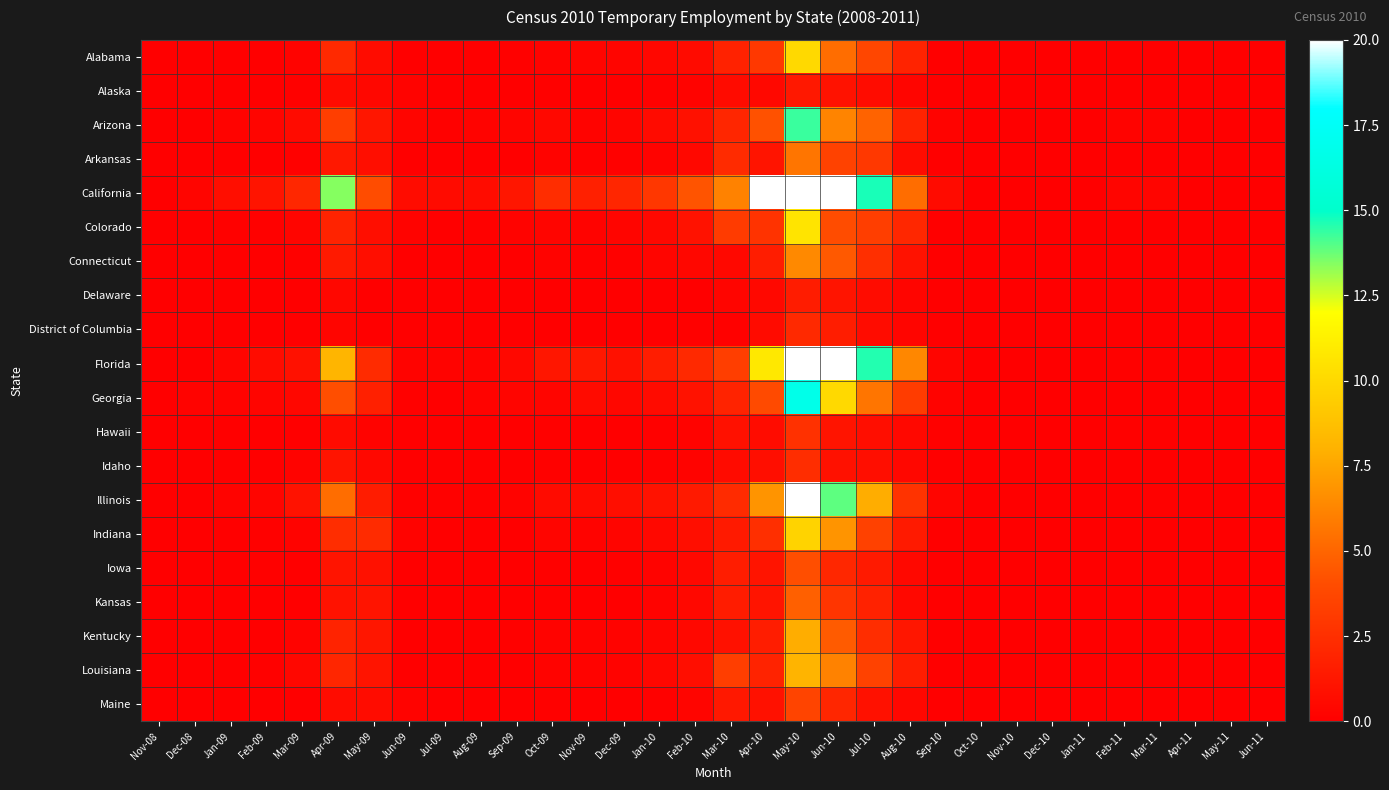

Reading right to left, transcribe all the data shown in this chart.

Alabama: Jun-11=0.0	May-11=0.0	Apr-11=0.0	Mar-11=0.0	Feb-11=0.0	Jan-11=0.0	Dec-10=0.0	Nov-10=0.0	Oct-10=0.0	Sep-10=0.0	Aug-10=1.9	Jul-10=3.7	Jun-10=5.3	May-10=10.0	Apr-10=3.0	Mar-10=1.8	Feb-10=0.6	Jan-10=0.4	Dec-09=0.3	Nov-09=0.3	Oct-09=0.2	Sep-09=0.1	Aug-09=0.0	Jul-09=0.0	Jun-09=0.0	May-09=0.7	Apr-09=2.2	Mar-09=0.2	Feb-09=0.0	Jan-09=0.0	Dec-08=0.0	Nov-08=0.0
Alaska: Jun-11=0.0	May-11=0.0	Apr-11=0.0	Mar-11=0.0	Feb-11=0.0	Jan-11=0.0	Dec-10=0.0	Nov-10=0.0	Oct-10=0.0	Sep-10=0.0	Aug-10=0.3	Jul-10=0.7	Jun-10=1.0	May-10=1.3	Apr-10=0.5	Mar-10=0.6	Feb-10=0.2	Jan-10=0.1	Dec-09=0.0	Nov-09=0.0	Oct-09=0.1	Sep-09=0.0	Aug-09=0.0	Jul-09=0.0	Jun-09=0.2	May-09=0.4	Apr-09=0.6	Mar-09=0.1	Feb-09=0.0	Jan-09=0.0	Dec-08=0.0	Nov-08=0.0
Arizona: Jun-11=0.0	May-11=0.0	Apr-11=0.0	Mar-11=0.2	Feb-11=0.2	Jan-11=0.0	Dec-10=0.0	Nov-10=0.0	Oct-10=0.0	Sep-10=0.2	Aug-10=1.9	Jul-10=4.9	Jun-10=6.2	May-10=14.3	Apr-10=4.2	Mar-10=2.0	Feb-10=0.9	Jan-10=0.6	Dec-09=0.3	Nov-09=0.2	Oct-09=0.5	Sep-09=0.3	Aug-09=0.2	Jul-09=0.1	Jun-09=0.3	May-09=1.2	Apr-09=3.3	Mar-09=0.6	Feb-09=0.3	Jan-09=0.2	Dec-08=0.0	Nov-08=0.0
Arkansas: Jun-11=0.0	May-11=0.0	Apr-11=0.0	Mar-11=0.0	Feb-11=0.0	Jan-11=0.0	Dec-10=0.0	Nov-10=0.0	Oct-10=0.0	Sep-10=0.0	Aug-10=0.7	Jul-10=3.0	Jun-10=3.5	May-10=5.6	Apr-10=1.1	Mar-10=2.3	Feb-10=0.5	Jan-10=0.2	Dec-09=0.1	Nov-09=0.1	Oct-09=0.2	Sep-09=0.0	Aug-09=0.0	Jul-09=0.0	Jun-09=0.0	May-09=0.8	Apr-09=1.3	Mar-09=0.1	Feb-09=0.0	Jan-09=0.0	Dec-08=0.0	Nov-08=0.0
California: Jun-11=0.0	May-11=0.0	Apr-11=0.0	Mar-11=0.3	Feb-11=0.3	Jan-11=0.0	Dec-10=0.0	Nov-10=0.0	Oct-10=0.0	Sep-10=0.6	Aug-10=5.3	Jul-10=14.7	Jun-10=33.5	May-10=58.3	Apr-10=21.3	Mar-10=6.1	Feb-10=4.3	Jan-10=2.9	Dec-09=2.0	Nov-09=1.7	Oct-09=2.4	Sep-09=1.2	Aug-09=0.7	Jul-09=0.6	Jun-09=0.7	May-09=4.0	Apr-09=13.4	Mar-09=2.1	Feb-09=1.1	Jan-09=0.8	Dec-08=0.3	Nov-08=0.0
Colorado: Jun-11=0.0	May-11=0.0	Apr-11=0.0	Mar-11=0.0	Feb-11=0.0	Jan-11=0.0	Dec-10=0.0	Nov-10=0.0	Oct-10=0.0	Sep-10=0.0	Aug-10=2.1	Jul-10=3.3	Jun-10=4.0	May-10=10.6	Apr-10=2.7	Mar-10=3.1	Feb-10=1.0	Jan-10=0.5	Dec-09=0.3	Nov-09=0.2	Oct-09=0.3	Sep-09=0.2	Aug-09=0.1	Jul-09=0.0	Jun-09=0.2	May-09=0.8	Apr-09=1.9	Mar-09=0.3	Feb-09=0.1	Jan-09=0.1	Dec-08=0.0	Nov-08=0.0
Connecticut: Jun-11=0.0	May-11=0.0	Apr-11=0.0	Mar-11=0.0	Feb-11=0.0	Jan-11=0.0	Dec-10=0.0	Nov-10=0.0	Oct-10=0.0	Sep-10=0.0	Aug-10=1.0	Jul-10=2.5	Jun-10=4.5	May-10=6.4	Apr-10=1.6	Mar-10=0.5	Feb-10=0.4	Jan-10=0.3	Dec-09=0.1	Nov-09=0.1	Oct-09=0.2	Sep-09=0.0	Aug-09=0.0	Jul-09=0.0	Jun-09=0.0	May-09=0.8	Apr-09=1.4	Mar-09=0.1	Feb-09=0.0	Jan-09=0.0	Dec-08=0.0	Nov-08=0.0
Delaware: Jun-11=0.0	May-11=0.0	Apr-11=0.0	Mar-11=0.0	Feb-11=0.0	Jan-11=0.0	Dec-10=0.0	Nov-10=0.0	Oct-10=0.0	Sep-10=0.0	Aug-10=0.3	Jul-10=0.7	Jun-10=1.1	May-10=1.5	Apr-10=0.5	Mar-10=0.3	Feb-10=0.0	Jan-10=0.0	Dec-09=0.0	Nov-09=0.0	Oct-09=0.0	Sep-09=0.0	Aug-09=0.0	Jul-09=0.0	Jun-09=0.0	May-09=0.0	Apr-09=0.4	Mar-09=0.0	Feb-09=0.0	Jan-09=0.0	Dec-08=0.0	Nov-08=0.0
District of Columbia: Jun-11=0.0	May-11=0.0	Apr-11=0.0	Mar-11=0.0	Feb-11=0.0	Jan-11=0.0	Dec-10=0.0	Nov-10=0.0	Oct-10=0.0	Sep-10=0.0	Aug-10=0.3	Jul-10=0.7	Jun-10=1.6	May-10=2.2	Apr-10=0.6	Mar-10=0.1	Feb-10=0.1	Jan-10=0.0	Dec-09=0.0	Nov-09=0.0	Oct-09=0.0	Sep-09=0.0	Aug-09=0.0	Jul-09=0.0	Jun-09=0.0	May-09=0.0	Apr-09=0.3	Mar-09=0.0	Feb-09=0.0	Jan-09=0.0	Dec-08=0.0	Nov-08=0.0
Florida: Jun-11=0.0	May-11=0.0	Apr-11=0.0	Mar-11=0.1	Feb-11=0.1	Jan-11=0.0	Dec-10=0.0	Nov-10=0.0	Oct-10=0.0	Sep-10=0.3	Aug-10=6.3	Jul-10=14.6	Jun-10=22.7	May-10=43.0	Apr-10=10.8	Mar-10=3.3	Feb-10=2.2	Jan-10=1.6	Dec-09=0.9	Nov-09=1.3	Oct-09=1.2	Sep-09=0.5	Aug-09=0.2	Jul-09=0.2	Jun-09=0.2	May-09=2.3	Apr-09=8.2	Mar-09=0.9	Feb-09=0.7	Jan-09=0.3	Dec-08=0.0	Nov-08=0.0
Georgia: Jun-11=0.0	May-11=0.0	Apr-11=0.0	Mar-11=0.0	Feb-11=0.0	Jan-11=0.0	Dec-10=0.0	Nov-10=0.0	Oct-10=0.0	Sep-10=0.2	Aug-10=3.2	Jul-10=5.6	Jun-10=10.0	May-10=16.7	Apr-10=3.9	Mar-10=1.9	Feb-10=1.0	Jan-10=0.6	Dec-09=0.4	Nov-09=0.6	Oct-09=0.3	Sep-09=0.3	Aug-09=0.2	Jul-09=0.0	Jun-09=0.1	May-09=1.7	Apr-09=4.1	Mar-09=0.4	Feb-09=0.3	Jan-09=0.2	Dec-08=0.2	Nov-08=0.0
Hawaii: Jun-11=0.0	May-11=0.0	Apr-11=0.0	Mar-11=0.1	Feb-11=0.1	Jan-11=0.0	Dec-10=0.0	Nov-10=0.0	Oct-10=0.0	Sep-10=0.1	Aug-10=0.5	Jul-10=0.8	Jun-10=1.1	May-10=2.6	Apr-10=0.7	Mar-10=0.9	Feb-10=0.2	Jan-10=0.1	Dec-09=0.0	Nov-09=0.0	Oct-09=0.1	Sep-09=0.0	Aug-09=0.0	Jul-09=0.0	Jun-09=0.0	May-09=0.2	Apr-09=0.6	Mar-09=0.0	Feb-09=0.0	Jan-09=0.0	Dec-08=0.0	Nov-08=0.0
Idaho: Jun-11=0.0	May-11=0.0	Apr-11=0.0	Mar-11=0.0	Feb-11=0.0	Jan-11=0.0	Dec-10=0.0	Nov-10=0.0	Oct-10=0.0	Sep-10=0.0	Aug-10=0.4	Jul-10=0.8	Jun-10=0.9	May-10=2.4	Apr-10=0.8	Mar-10=0.6	Feb-10=0.2	Jan-10=0.1	Dec-09=0.0	Nov-09=0.0	Oct-09=0.1	Sep-09=0.0	Aug-09=0.0	Jul-09=0.0	Jun-09=0.0	May-09=0.5	Apr-09=1.1	Mar-09=0.2	Feb-09=0.0	Jan-09=0.0	Dec-08=0.0	Nov-08=0.0
Illinois: Jun-11=0.0	May-11=0.0	Apr-11=0.0	Mar-11=0.1	Feb-11=0.0	Jan-11=0.0	Dec-10=0.0	Nov-10=0.0	Oct-10=0.0	Sep-10=0.3	Aug-10=2.7	Jul-10=7.8	Jun-10=13.9	May-10=22.3	Apr-10=6.8	Mar-10=2.3	Feb-10=1.4	Jan-10=1.0	Dec-09=0.8	Nov-09=0.6	Oct-09=0.6	Sep-09=0.2	Aug-09=0.1	Jul-09=0.1	Jun-09=0.1	May-09=1.5	Apr-09=5.3	Mar-09=1.0	Feb-09=0.3	Jan-09=0.2	Dec-08=0.0	Nov-08=0.0
Indiana: Jun-11=0.0	May-11=0.0	Apr-11=0.0	Mar-11=0.0	Feb-11=0.0	Jan-11=0.0	Dec-10=0.0	Nov-10=0.0	Oct-10=0.0	Sep-10=0.0	Aug-10=1.4	Jul-10=3.4	Jun-10=6.8	May-10=9.7	Apr-10=2.5	Mar-10=1.4	Feb-10=0.8	Jan-10=0.5	Dec-09=0.3	Nov-09=0.2	Oct-09=0.3	Sep-09=0.0	Aug-09=0.0	Jul-09=0.0	Jun-09=0.2	May-09=2.3	Apr-09=2.4	Mar-09=0.2	Feb-09=0.1	Jan-09=0.0	Dec-08=0.0	Nov-08=0.0
Iowa: Jun-11=0.0	May-11=0.0	Apr-11=0.0	Mar-11=0.0	Feb-11=0.0	Jan-11=0.0	Dec-10=0.0	Nov-10=0.0	Oct-10=0.0	Sep-10=0.0	Aug-10=0.5	Jul-10=1.4	Jun-10=2.1	May-10=4.1	Apr-10=1.1	Mar-10=1.6	Feb-10=0.5	Jan-10=0.2	Dec-09=0.1	Nov-09=0.0	Oct-09=0.1	Sep-09=0.0	Aug-09=0.0	Jul-09=0.0	Jun-09=0.0	May-09=0.9	Apr-09=1.1	Mar-09=0.0	Feb-09=0.1	Jan-09=0.0	Dec-08=0.0	Nov-08=0.0
Kansas: Jun-11=0.0	May-11=0.0	Apr-11=0.0	Mar-11=0.0	Feb-11=0.0	Jan-11=0.0	Dec-10=0.0	Nov-10=0.0	Oct-10=0.0	Sep-10=0.0	Aug-10=0.5	Jul-10=1.8	Jun-10=2.8	May-10=4.8	Apr-10=1.1	Mar-10=1.5	Feb-10=0.5	Jan-10=0.2	Dec-09=0.0	Nov-09=0.0	Oct-09=0.1	Sep-09=0.0	Aug-09=0.0	Jul-09=0.0	Jun-09=0.0	May-09=1.1	Apr-09=1.0	Mar-09=0.0	Feb-09=0.0	Jan-09=0.0	Dec-08=0.0	Nov-08=0.0
Kentucky: Jun-11=0.0	May-11=0.0	Apr-11=0.0	Mar-11=0.0	Feb-11=0.0	Jan-11=0.0	Dec-10=0.0	Nov-10=0.0	Oct-10=0.0	Sep-10=0.0	Aug-10=1.2	Jul-10=2.4	Jun-10=4.6	May-10=7.8	Apr-10=1.6	Mar-10=0.9	Feb-10=0.5	Jan-10=0.3	Dec-09=0.2	Nov-09=0.2	Oct-09=0.2	Sep-09=0.1	Aug-09=0.0	Jul-09=0.0	Jun-09=0.0	May-09=1.2	Apr-09=1.9	Mar-09=0.2	Feb-09=0.0	Jan-09=0.0	Dec-08=0.0	Nov-08=0.0
Louisiana: Jun-11=0.0	May-11=0.0	Apr-11=0.0	Mar-11=0.0	Feb-11=0.0	Jan-11=0.0	Dec-10=0.0	Nov-10=0.0	Oct-10=0.0	Sep-10=0.0	Aug-10=1.6	Jul-10=3.5	Jun-10=6.1	May-10=8.1	Apr-10=1.9	Mar-10=3.3	Feb-10=0.8	Jan-10=0.4	Dec-09=0.2	Nov-09=0.2	Oct-09=0.2	Sep-09=0.0	Aug-09=0.0	Jul-09=0.0	Jun-09=0.0	May-09=1.1	Apr-09=2.0	Mar-09=0.4	Feb-09=0.1	Jan-09=0.0	Dec-08=0.0	Nov-08=0.0
Maine: Jun-11=0.0	May-11=0.0	Apr-11=0.0	Mar-11=0.0	Feb-11=0.0	Jan-11=0.0	Dec-10=0.0	Nov-10=0.0	Oct-10=0.0	Sep-10=0.0	Aug-10=0.4	Jul-10=0.9	Jun-10=2.0	May-10=3.6	Apr-10=0.9	Mar-10=1.3	Feb-10=0.3	Jan-10=0.1	Dec-09=0.0	Nov-09=0.0	Oct-09=0.1	Sep-09=0.0	Aug-09=0.0	Jul-09=0.0	Jun-09=0.2	May-09=0.7	Apr-09=0.7	Mar-09=0.0	Feb-09=0.0	Jan-09=0.0	Dec-08=0.0	Nov-08=0.0